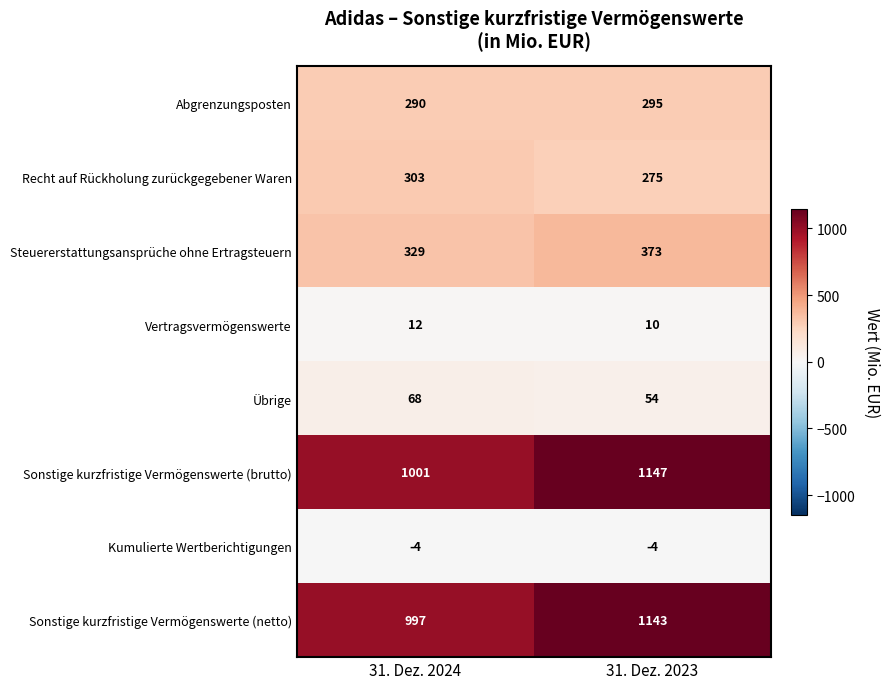

Rank the series by their maximum value, from highest to lowest.

Sonstige kurzfristige Vermögenswerte (brutto), Sonstige kurzfristige Vermögenswerte (netto), Steuererstattungsansprüche ohne Ertragsteuern, Recht auf Rückholung zurückgegebener Waren, Abgrenzungsposten, Übrige, Vertragsvermögenswerte, Kumulierte Wertberichtigungen